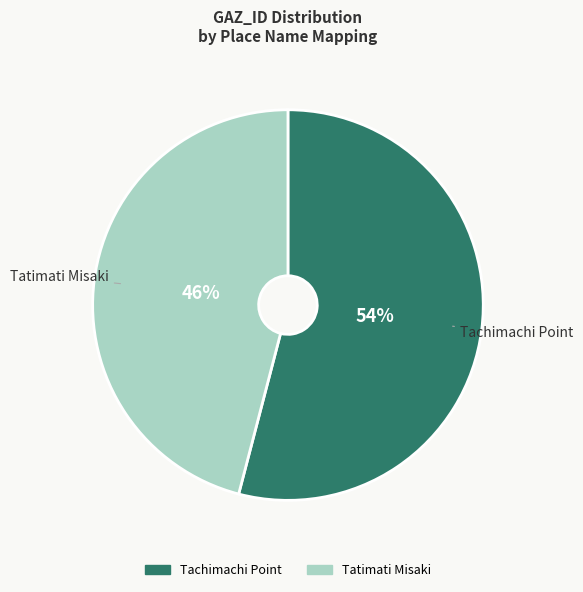

True or false: Tatimati Misaki accounts for 34% of the total.

False